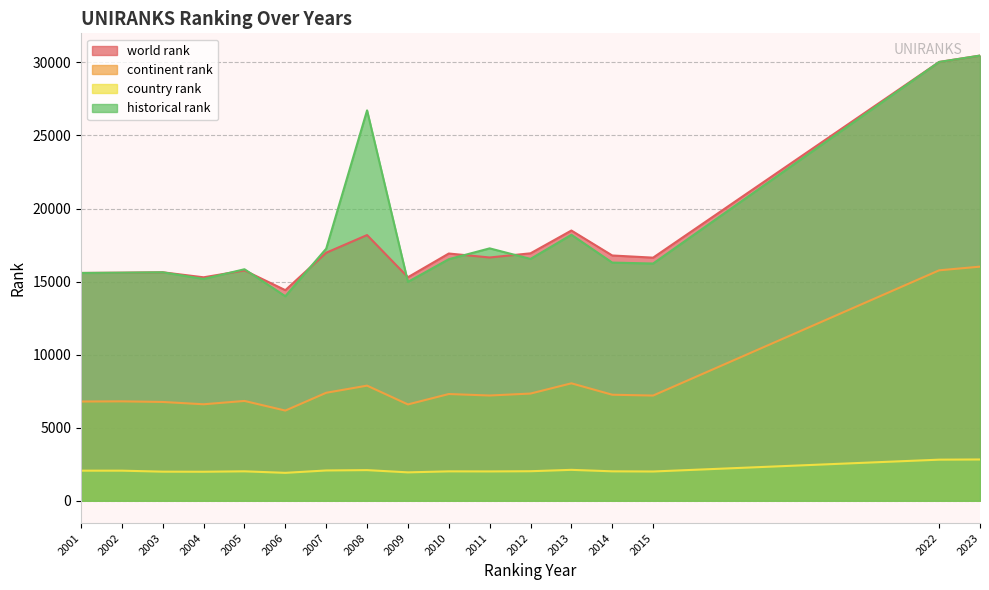

What is the average value of the continent rank series?

8116.5